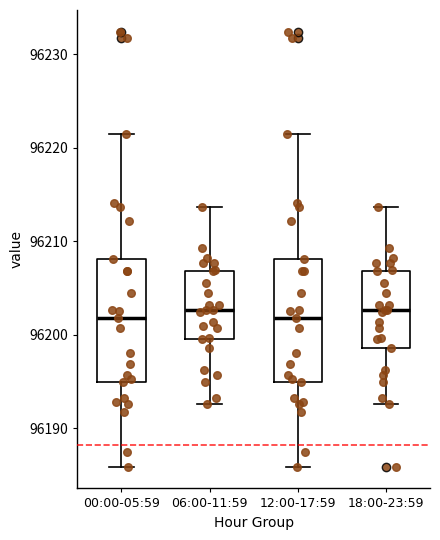

Reading left to right, read every box against the y-axis: the position of its median line, the range the box covers, and the ends of its whiskers. The values are not printed on the chart, so give them approximately, as read against the axis.

00:00-05:59: median 96202, box 96195 to 96208, whiskers 96186 to 96222
06:00-11:59: median 96203, box 96200 to 96207, whiskers 96193 to 96214
12:00-17:59: median 96202, box 96195 to 96208, whiskers 96186 to 96222
18:00-23:59: median 96203, box 96199 to 96207, whiskers 96193 to 96214